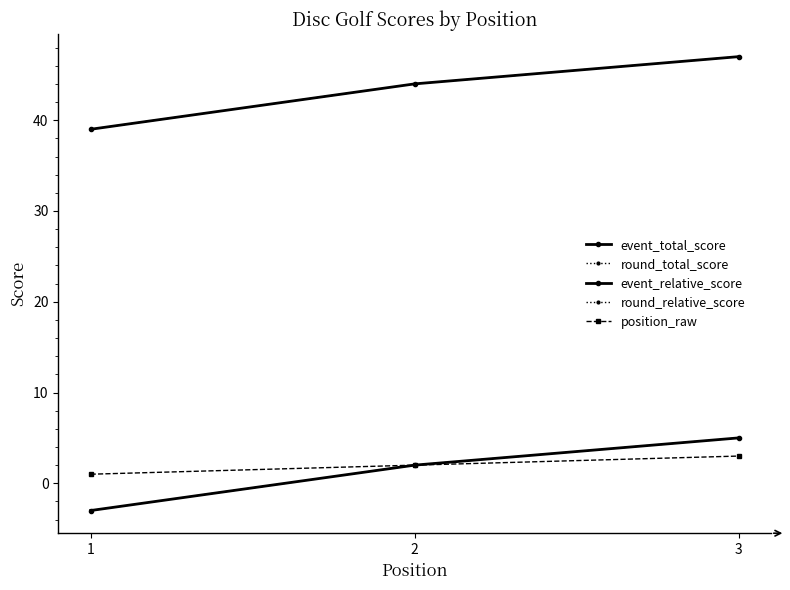

Reading right to left, transcribe all the data shown in this chart.

event_total_score: 47	44	39
round_total_score: 47	44	39
event_relative_score: 5	2	-3
round_relative_score: 5	2	-3
position_raw: 3	2	1